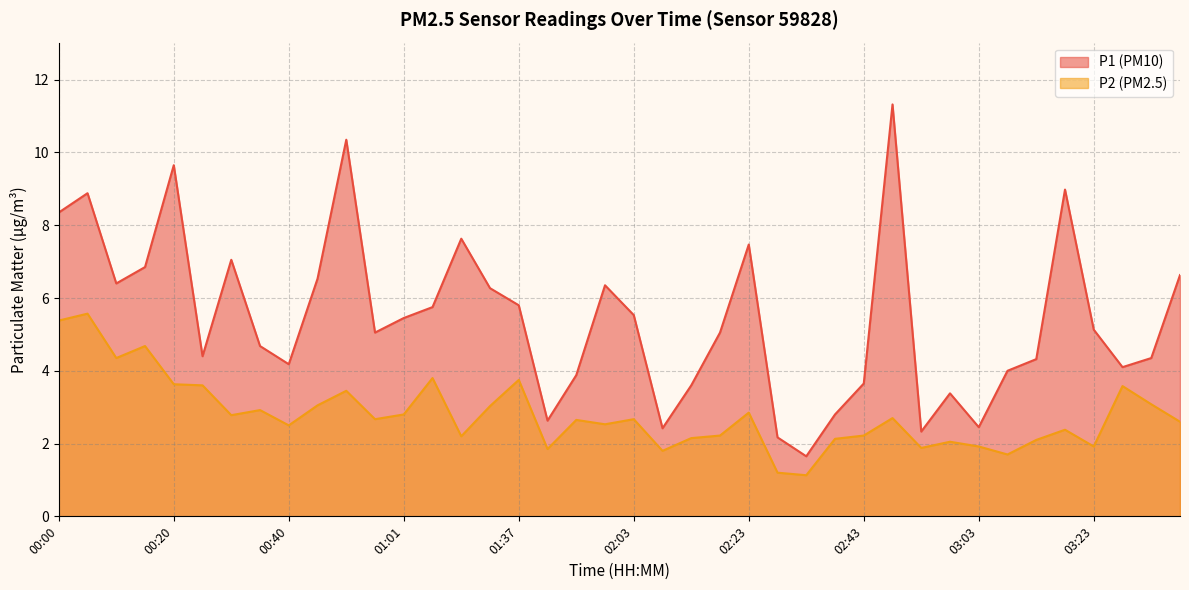

Reading left to right, extract all data points from this chart.

P1: 00:00=8.3	00:05=8.9	00:10=6.4	00:15=6.8	00:20=9.7	00:25=4.4	00:30=7.0	00:35=4.7	00:40=4.2	00:45=6.5	00:50=10.3	00:56=5.0	01:01=5.5	01:06=5.8	01:16=7.6	01:32=6.3	01:37=5.8	01:47=2.6	01:52=3.9	01:58=6.3	02:03=5.5	02:08=2.4	02:13=3.6	02:18=5.0	02:23=7.5	02:28=2.2	02:33=1.6	02:38=2.8	02:43=3.6	02:48=11.3	02:53=2.3	02:58=3.4	03:03=2.5	03:08=4.0	03:13=4.3	03:18=9.0	03:23=5.1	03:28=4.1	03:33=4.3	03:38=6.6
P2: 00:00=5.4	00:05=5.6	00:10=4.3	00:15=4.7	00:20=3.6	00:25=3.6	00:30=2.8	00:35=2.9	00:40=2.5	00:45=3.0	00:50=3.5	00:56=2.7	01:01=2.8	01:06=3.8	01:16=2.2	01:32=3.0	01:37=3.8	01:47=1.9	01:52=2.6	01:58=2.5	02:03=2.7	02:08=1.8	02:13=2.1	02:18=2.2	02:23=2.9	02:28=1.2	02:33=1.1	02:38=2.1	02:43=2.2	02:48=2.7	02:53=1.9	02:58=2.0	03:03=1.9	03:08=1.7	03:13=2.1	03:18=2.4	03:23=1.9	03:28=3.6	03:33=3.1	03:38=2.6